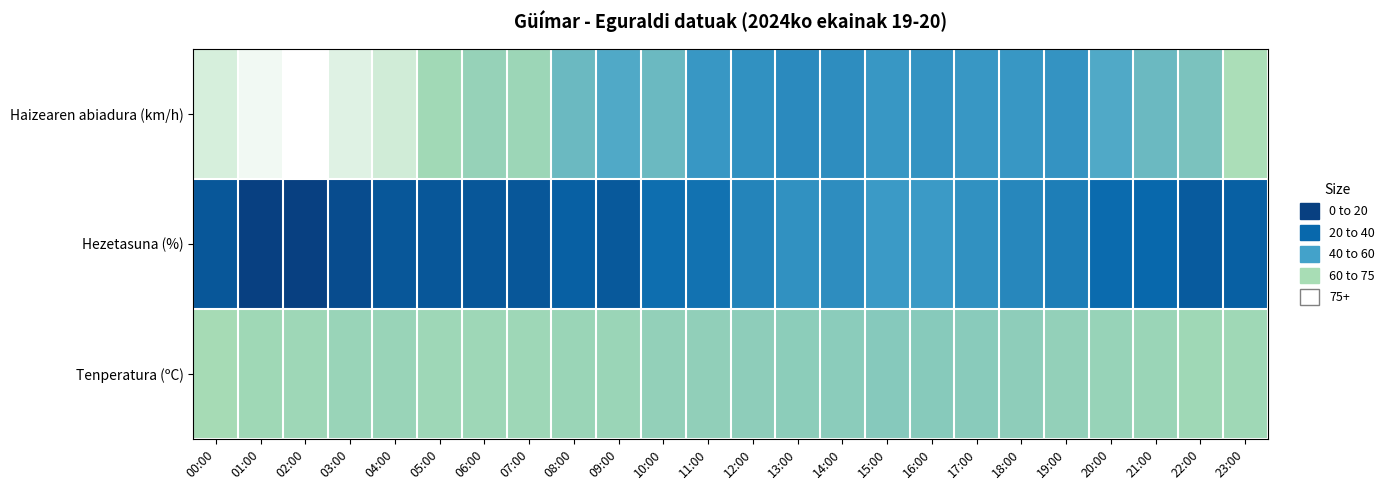

At how many categories does at least one series exceed 28?

24